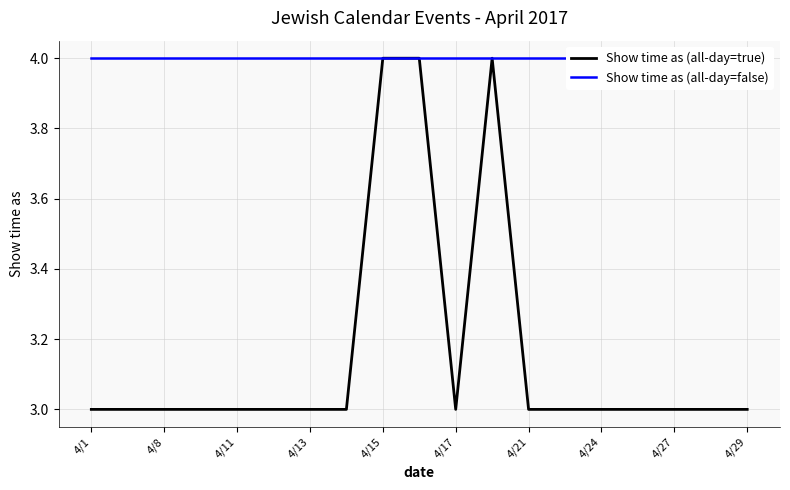

True or false: Show time as (all-day=false) and Show time as (all-day=true) intersect in this chart.

False